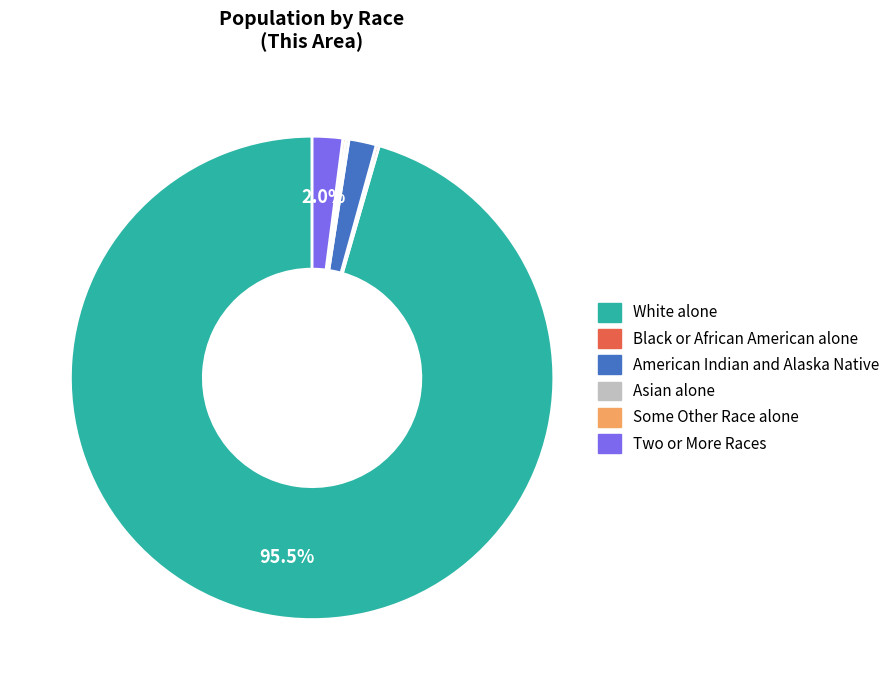

Is there a majority slice in this chart?

Yes